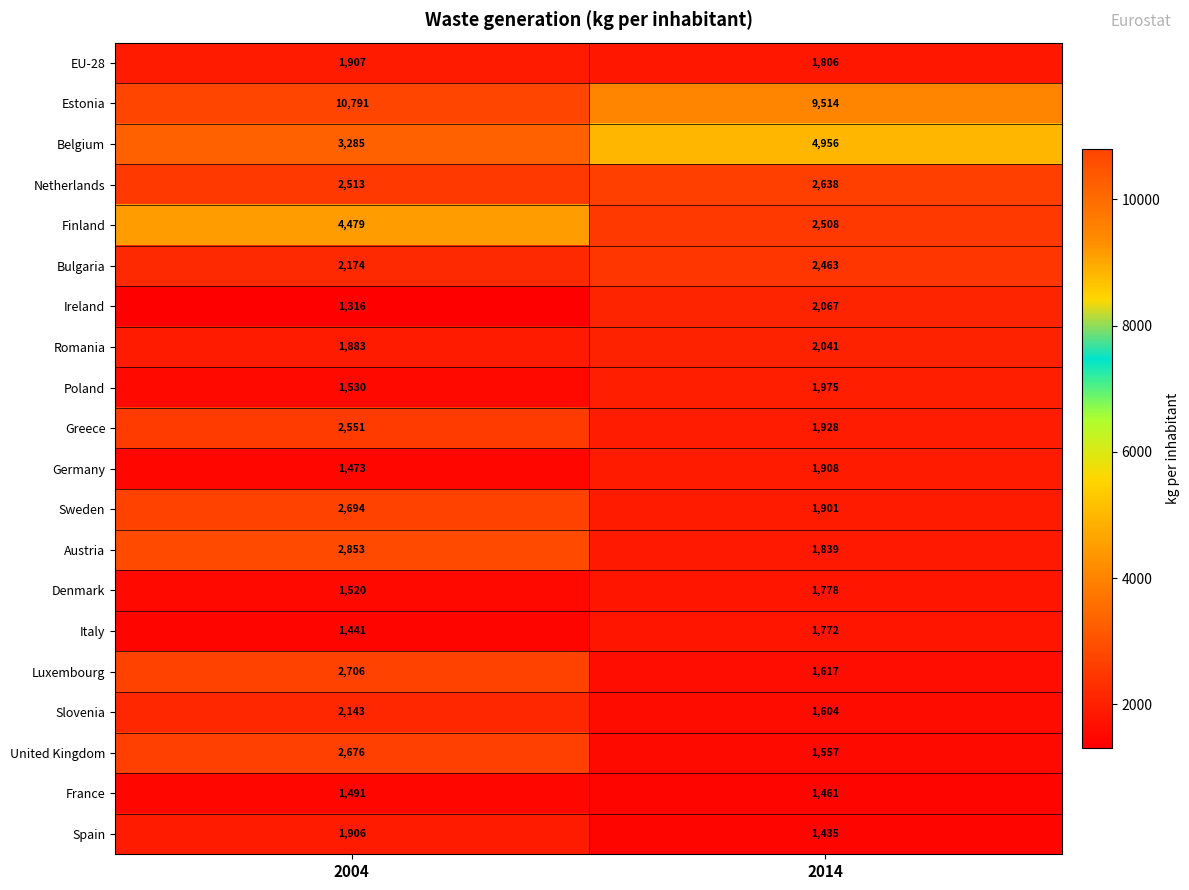

What value does the Greece series have at 2014, to the nearest 100?

1900